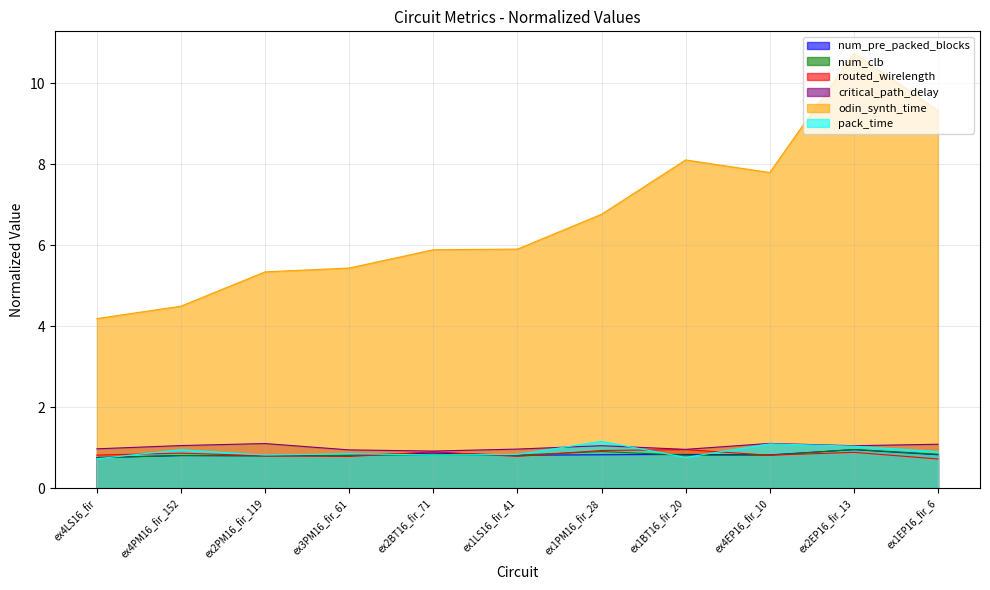

Reading left to right, extract all data points from this chart.

num_pre_packed_blocks: ex4LS16_fir=0.8	ex4PM16_fir_152=0.8	ex2PM16_fir_119=0.8	ex3PM16_fir_61=0.8	ex2BT16_fir_71=0.9	ex1LS16_fir_41=0.8	ex1PM16_fir_28=0.8	ex1BT16_fir_20=0.8	ex4EP16_fir_10=0.8	ex2EP16_fir_13=1.0	ex1EP16_fir_6=0.8
num_clb: ex4LS16_fir=0.8	ex4PM16_fir_152=0.8	ex2PM16_fir_119=0.8	ex3PM16_fir_61=0.8	ex2BT16_fir_71=0.8	ex1LS16_fir_41=0.8	ex1PM16_fir_28=0.9	ex1BT16_fir_20=0.8	ex4EP16_fir_10=0.8	ex2EP16_fir_13=1.0	ex1EP16_fir_6=0.8
routed_wirelength: ex4LS16_fir=0.8	ex4PM16_fir_152=0.9	ex2PM16_fir_119=0.8	ex3PM16_fir_61=0.8	ex2BT16_fir_71=0.9	ex1LS16_fir_41=0.8	ex1PM16_fir_28=0.9	ex1BT16_fir_20=1.0	ex4EP16_fir_10=0.8	ex2EP16_fir_13=0.9	ex1EP16_fir_6=0.7
critical_path_delay: ex4LS16_fir=1.0	ex4PM16_fir_152=1.1	ex2PM16_fir_119=1.1	ex3PM16_fir_61=1.0	ex2BT16_fir_71=0.9	ex1LS16_fir_41=1.0	ex1PM16_fir_28=1.1	ex1BT16_fir_20=1.0	ex4EP16_fir_10=1.1	ex2EP16_fir_13=1.1	ex1EP16_fir_6=1.1
odin_synth_time: ex4LS16_fir=4.2	ex4PM16_fir_152=4.5	ex2PM16_fir_119=5.3	ex3PM16_fir_61=5.4	ex2BT16_fir_71=5.9	ex1LS16_fir_41=5.9	ex1PM16_fir_28=6.8	ex1BT16_fir_20=8.1	ex4EP16_fir_10=7.8	ex2EP16_fir_13=10.8	ex1EP16_fir_6=9.3
pack_time: ex4LS16_fir=0.7	ex4PM16_fir_152=1.0	ex2PM16_fir_119=0.8	ex3PM16_fir_61=0.9	ex2BT16_fir_71=0.8	ex1LS16_fir_41=0.8	ex1PM16_fir_28=1.2	ex1BT16_fir_20=0.8	ex4EP16_fir_10=1.1	ex2EP16_fir_13=1.0	ex1EP16_fir_6=0.9